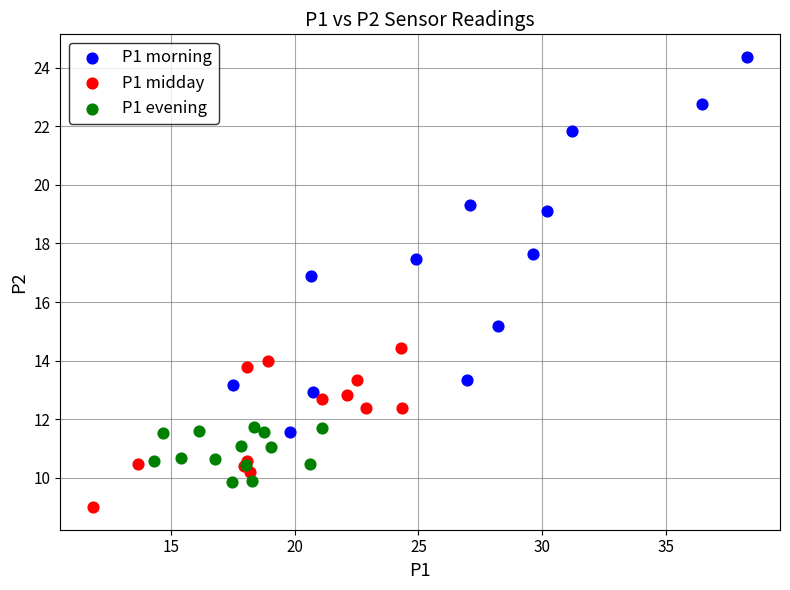

What are all the series names shown in the legend?

P1 morning, P1 midday, P1 evening